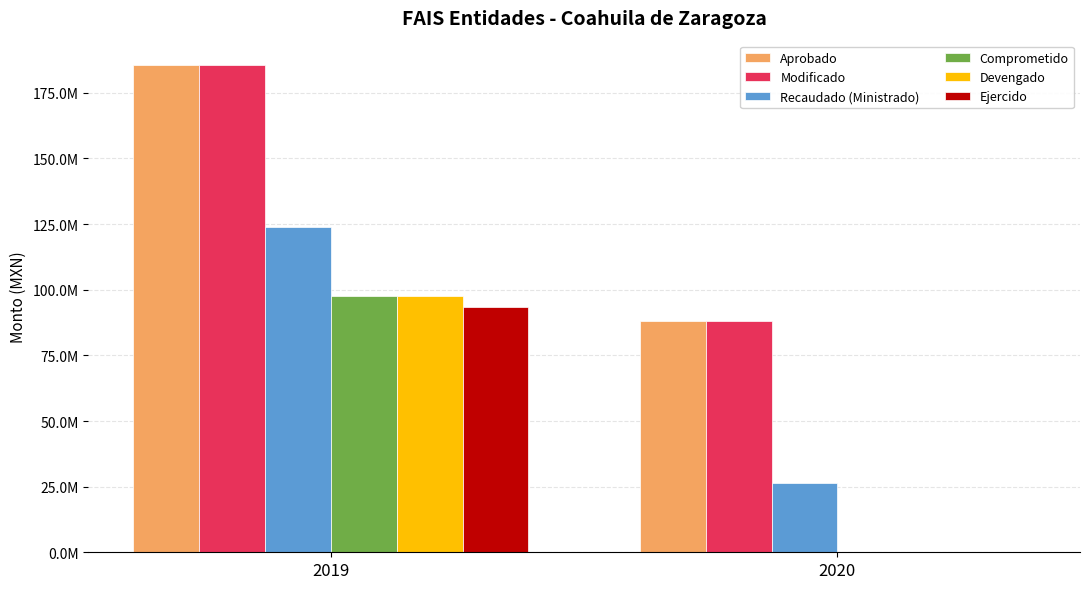

Does the chart contain stacked bars?

No